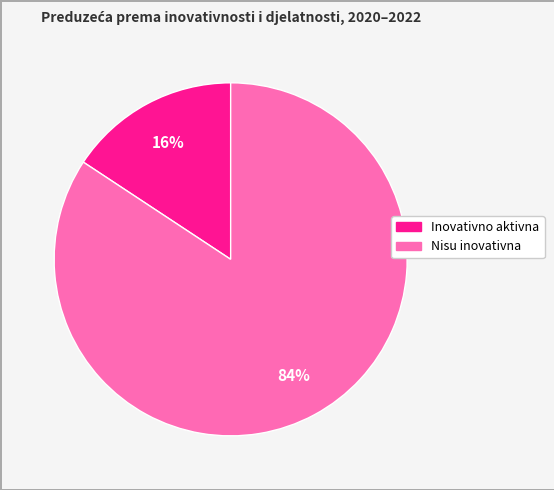

Is there a majority slice in this chart?

Yes